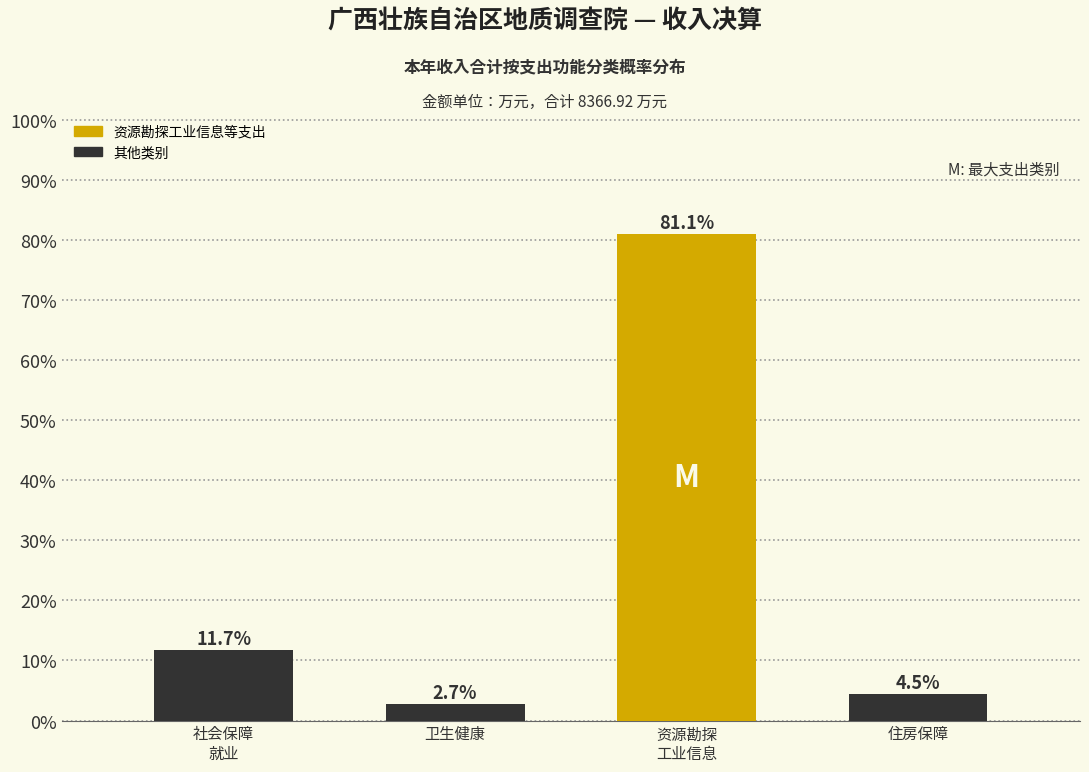

Reading left to right, what are all the values shown in this chart?

11.7	2.7	81.1	4.5